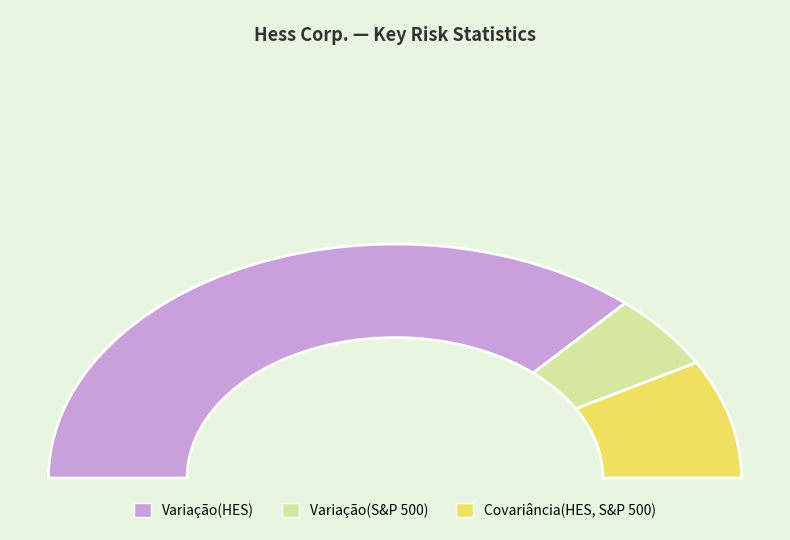

To the nearest percent, what is the difference between the Variação(HES) and Covariância(HES, S&P 500) slice percentages?

57%